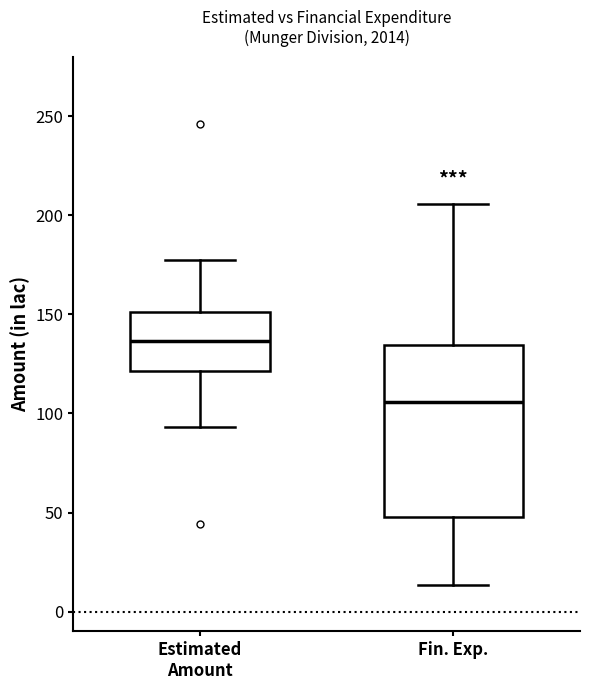

Which box's median line is the lowest?

Fin. Exp.